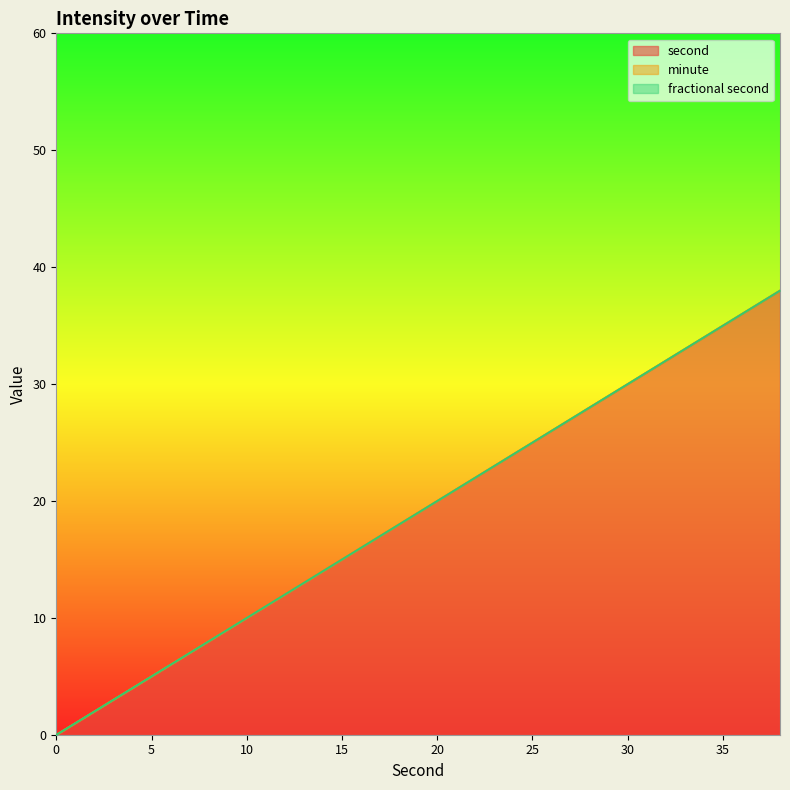

At which category is the sum across all series the highest?

38